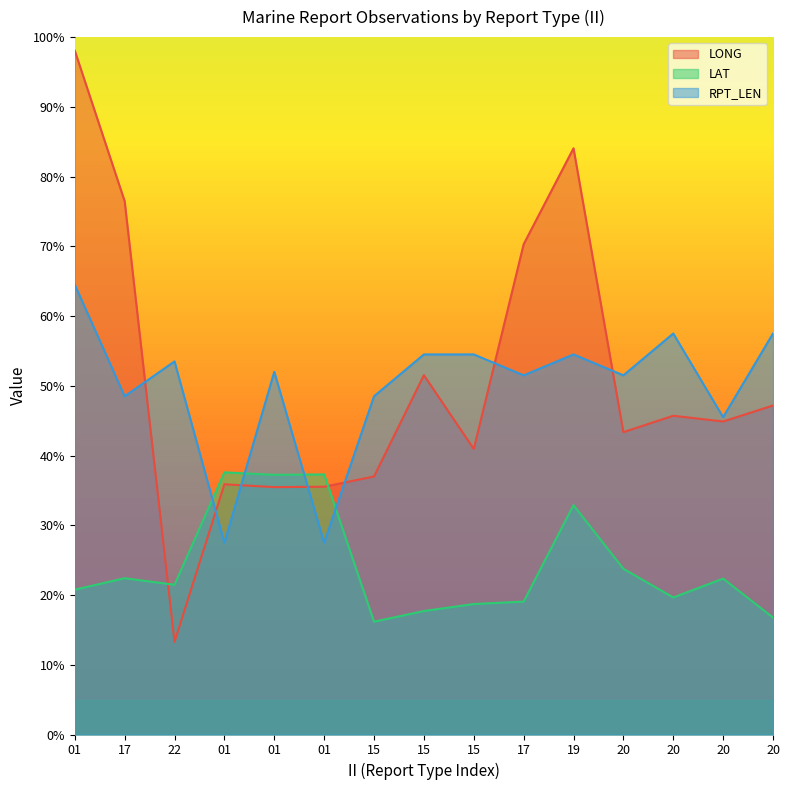

What is the smallest value displayed?

13.3